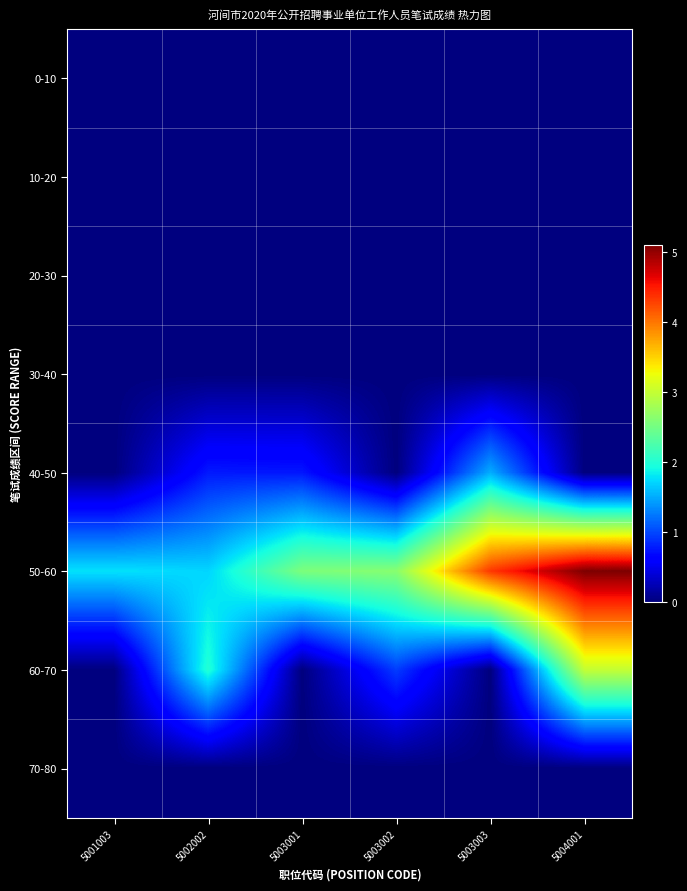

Reading left to right, what are all the values shown in this chart?

0-10: 5001003=0.0	5002002=0.0	5003001=0.0	5003002=0.0	5003003=0.0	5004001=0.0
10-20: 5001003=0.0	5002002=0.0	5003001=0.0	5003002=0.0	5003003=0.0	5004001=0.0
20-30: 5001003=0.0	5002002=0.0	5003001=0.0	5003002=0.0	5003003=0.0	5004001=0.0
30-40: 5001003=0.0	5002002=0.0	5003001=0.0	5003002=0.0	5003003=0.0	5004001=0.0
40-50: 5001003=0.0	5002002=0.8	5003001=0.8	5003002=0.0	5003003=1.5	5004001=0.0
50-60: 5001003=1.8	5002002=1.7	5003001=2.6	5003002=2.6	5003003=4.3	5004001=5.1
60-70: 5001003=0.0	5002002=2.0	5003001=0.0	5003002=0.9	5003003=0.0	5004001=3.0
70-80: 5001003=0.0	5002002=0.0	5003001=0.0	5003002=0.0	5003003=0.0	5004001=0.0